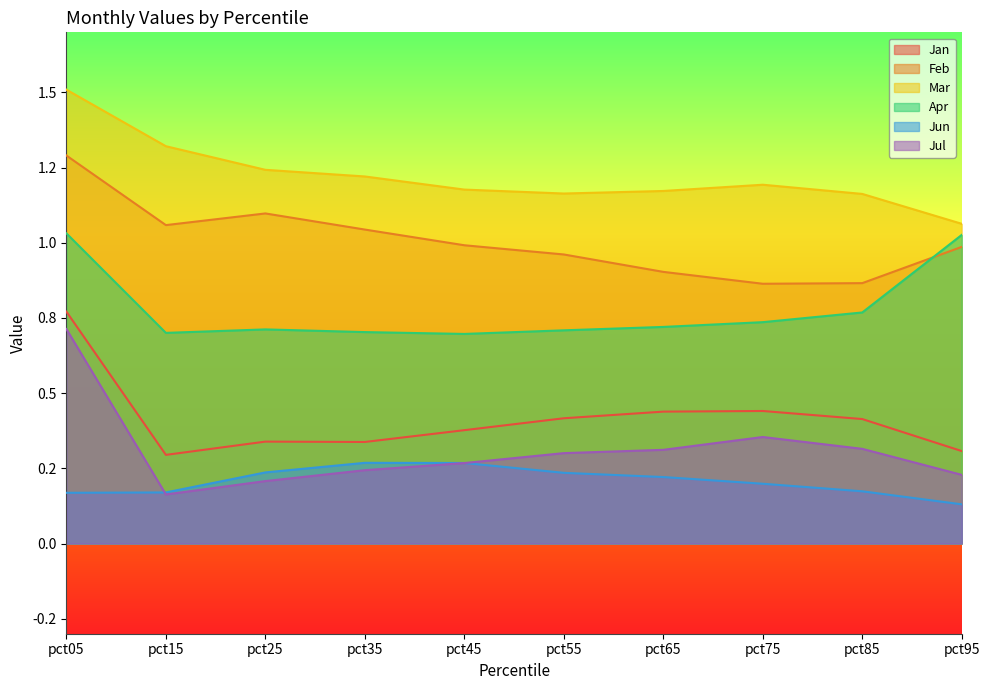

The value of Feb at pct65 is 1.4. True or false?

False